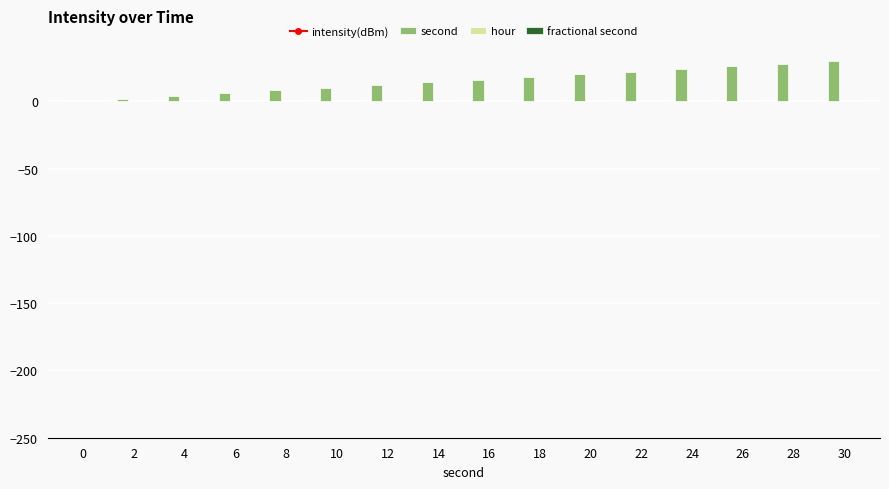

Are the bars grouped side by side (vs. stacked)?

Yes